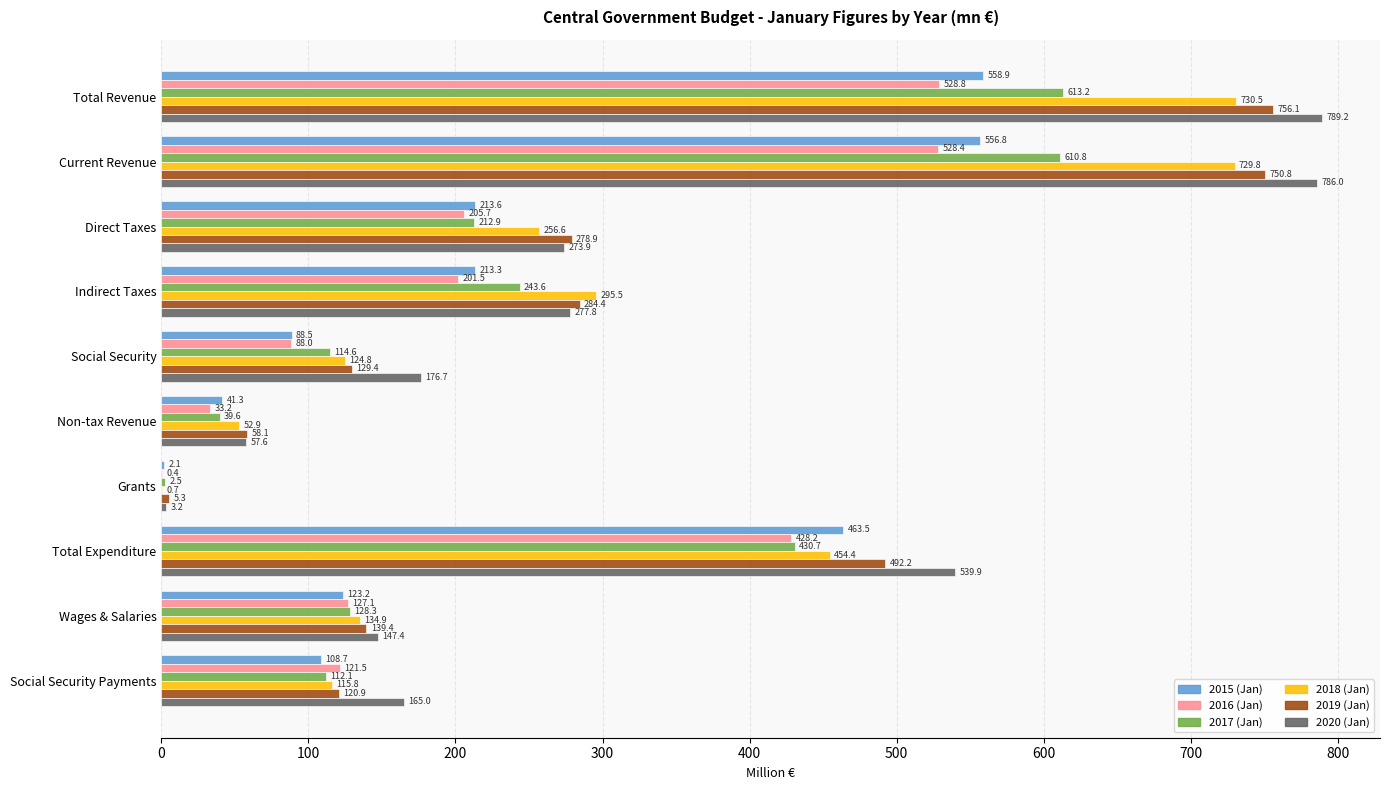

The 2019 (Jan) series shows 58.1 at Non-tax Revenue. True or false?

True